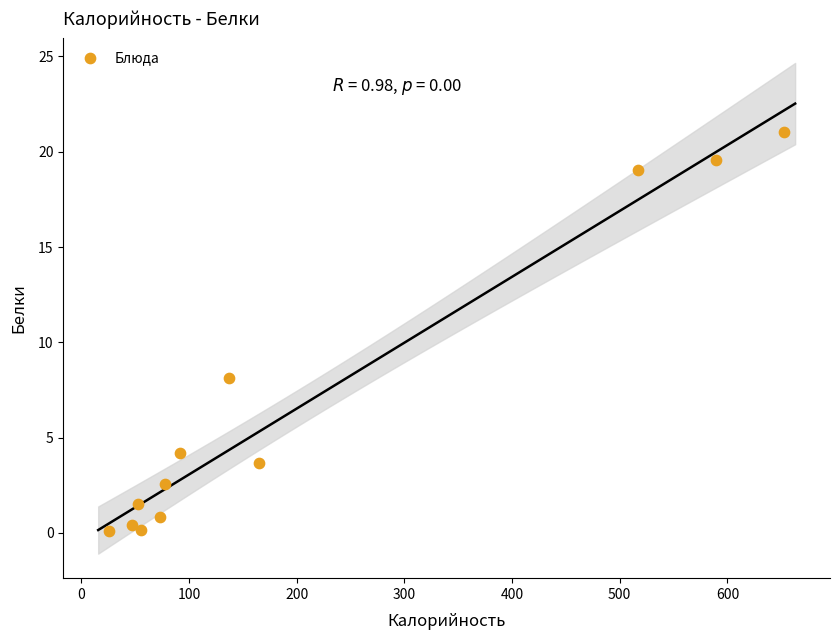

What is the range of X values (max minus min)?

627.1